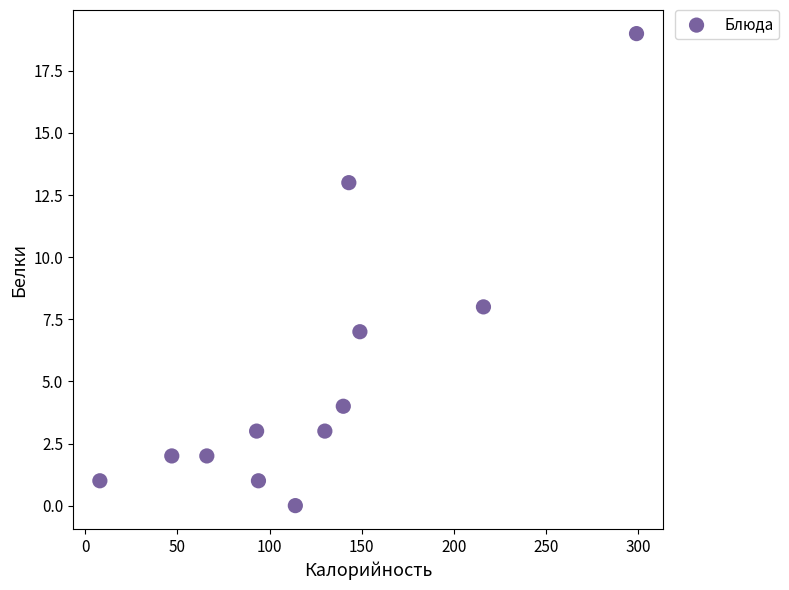

What Y value in the scatter plot is closest to 9?

8